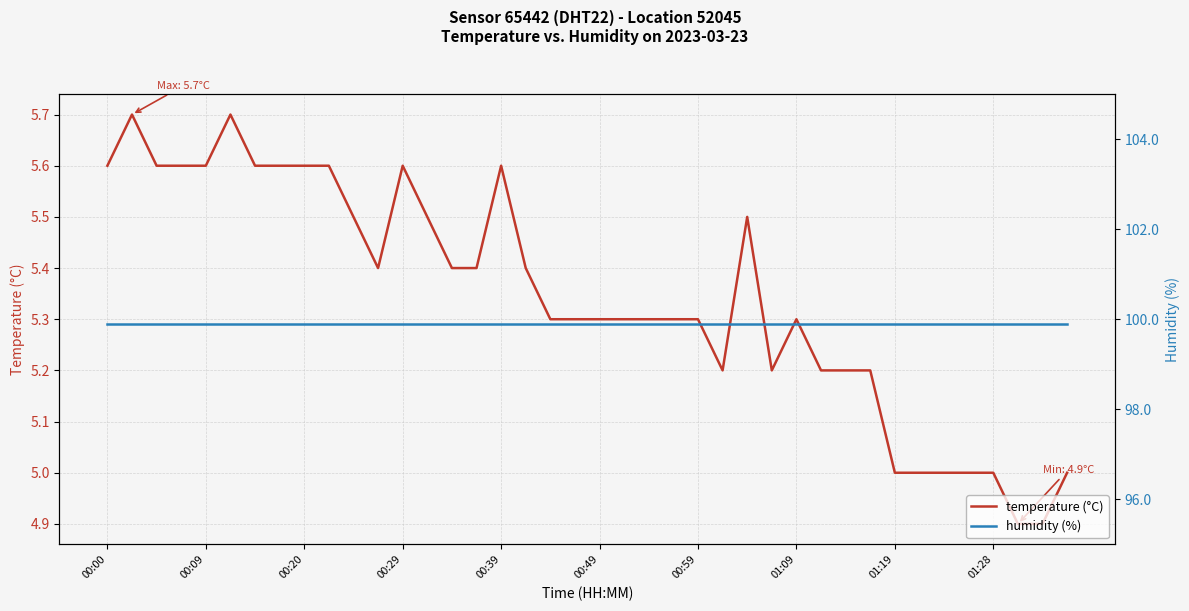

What is the difference between the highest and lowest values at 14?

94.5